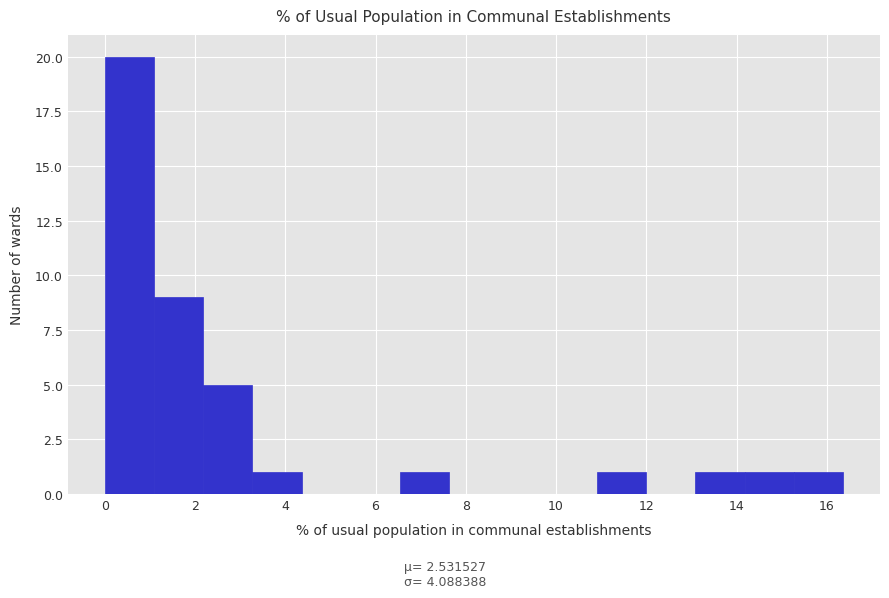

Reading left to right, list every bar in this chart as the range it spans on the x-axis followed by its height. Neither the bar edges nor the heights are printed on the chart, so give them approximately, as read against the axes.

0.0 to 1.0: 20
1.0 to 2.2: 9
2.2 to 3.2: 5
3.2 to 4.4: 1
4.4 to 5.4: 0
5.4 to 6.6: 0
6.6 to 7.6: 1
7.6 to 8.8: 0
8.8 to 9.8: 0
9.8 to 11.0: 0
11.0 to 12.0: 1
12.0 to 13.0: 0
13.0 to 14.2: 1
14.2 to 15.2: 1
15.2 to 16.4: 1